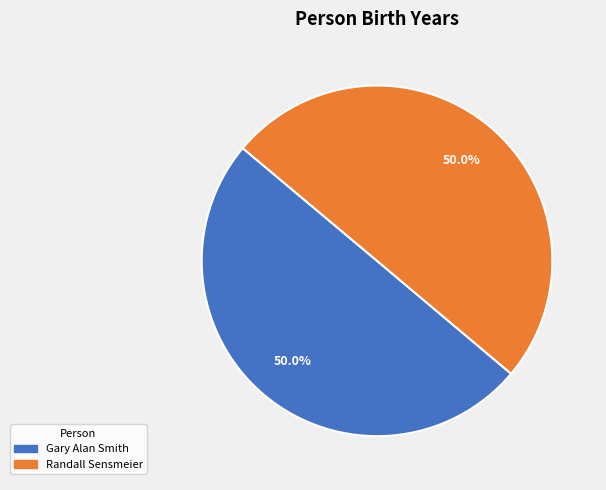

Approximately how many times larger is the value at Gary Alan Smith compared to Randall Sensmeier?

1.0